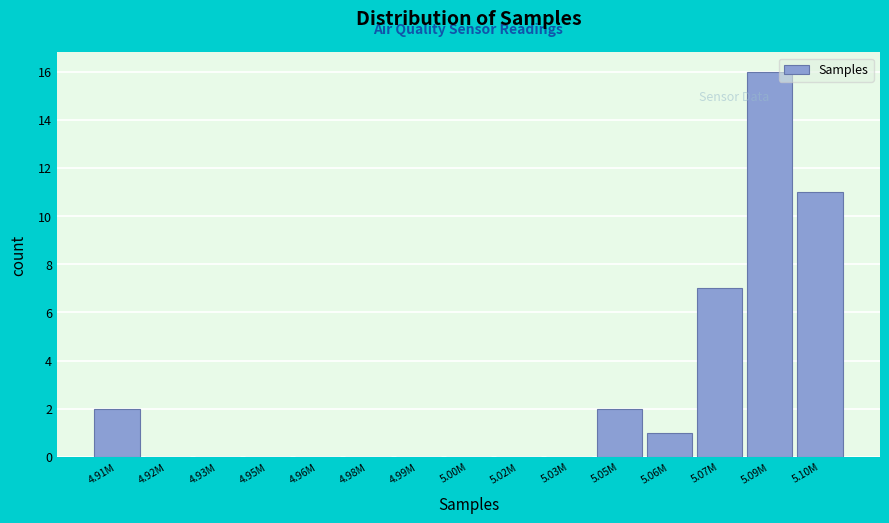

What is the sum of all values?

39